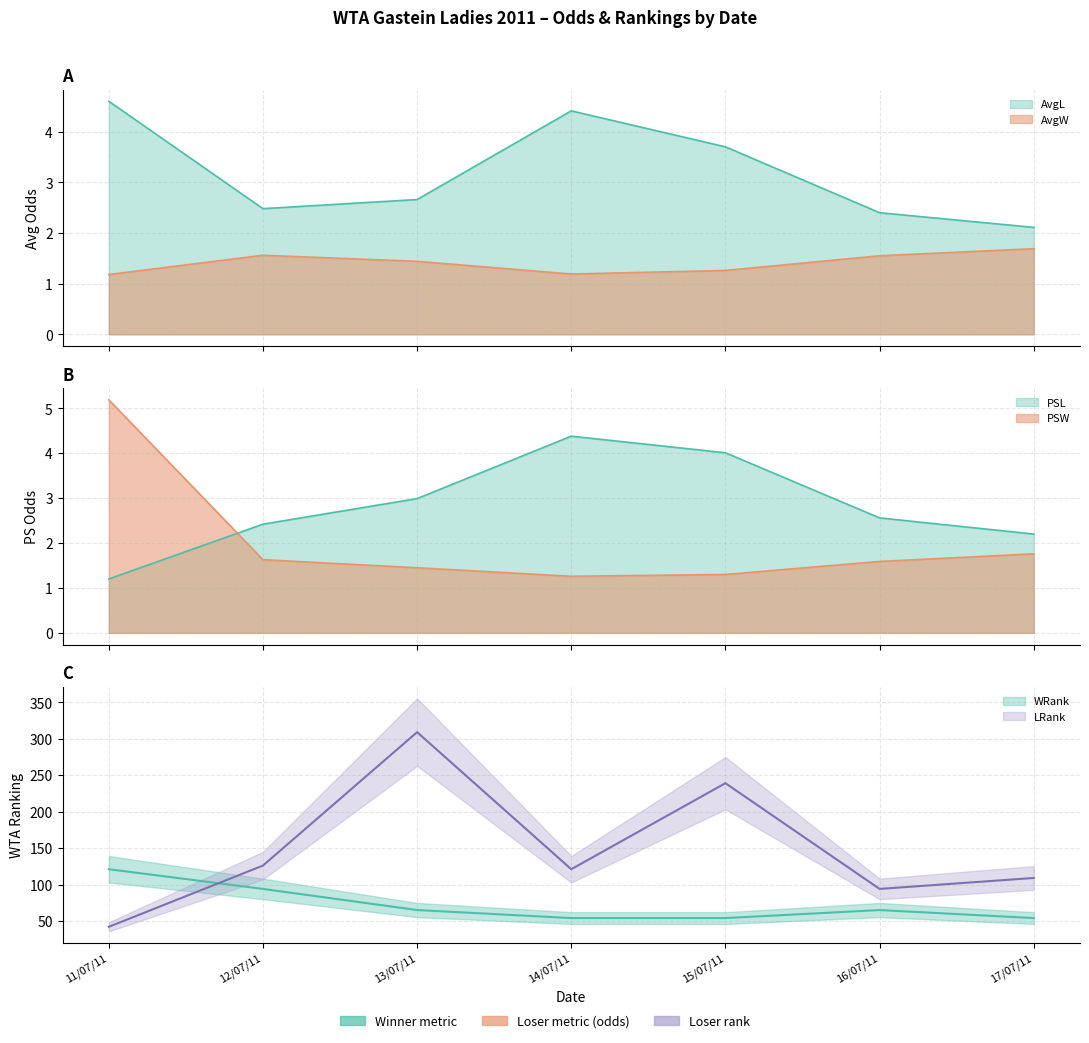

What is the approximate value of LRank_avg at 16/07/11?

94.0